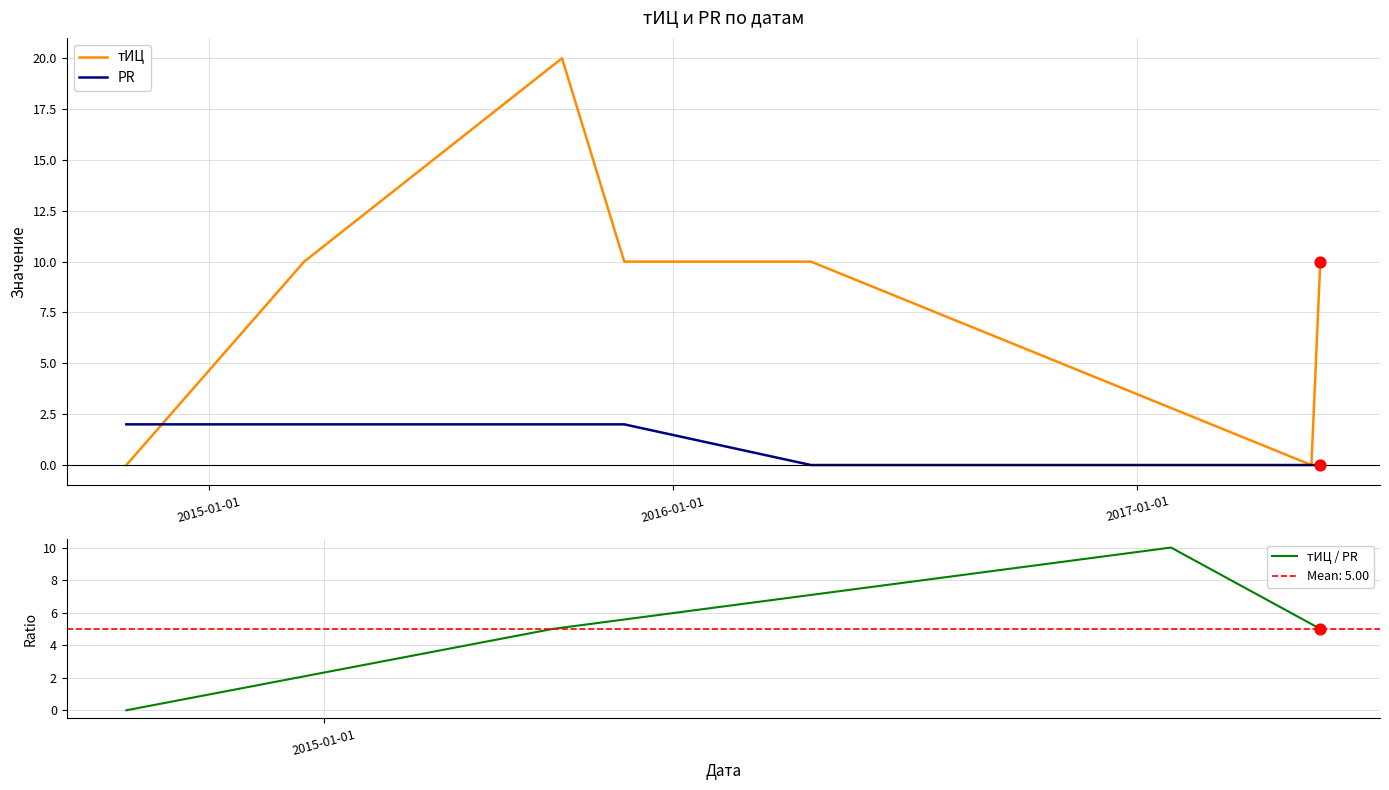

At how many categories does at least one series exceed 15?

1